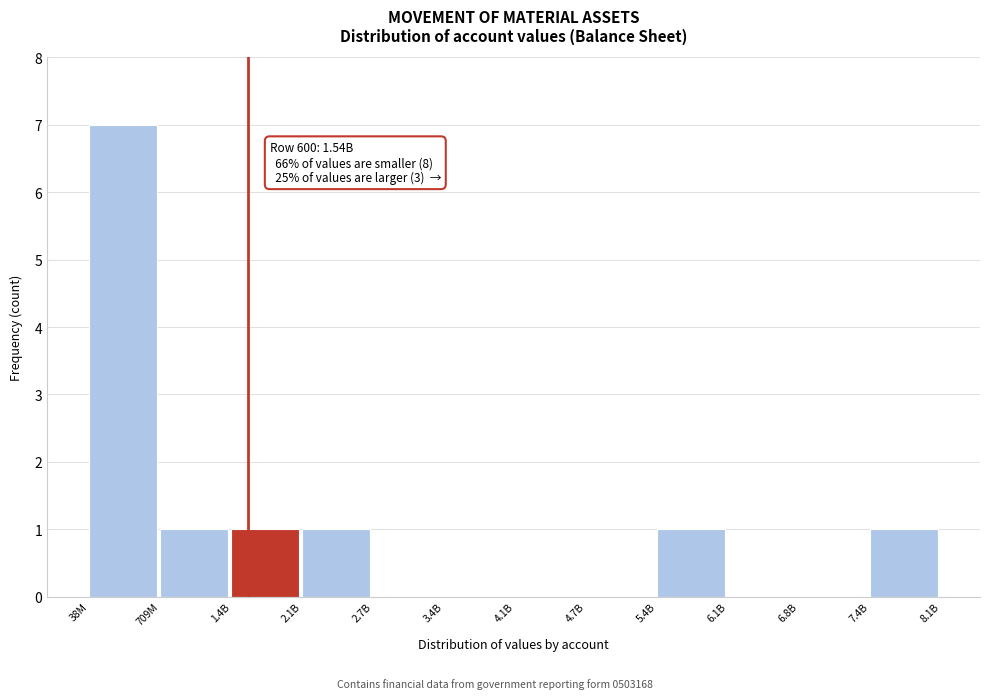

Reading left to right, extract all data points from this chart.

38M=7	709M=1	1.4B=1	2.1B=1	2.7B=0	3.4B=0	4.1B=0	4.7B=0	5.4B=1	6.1B=0	6.8B=0	7.4B=1